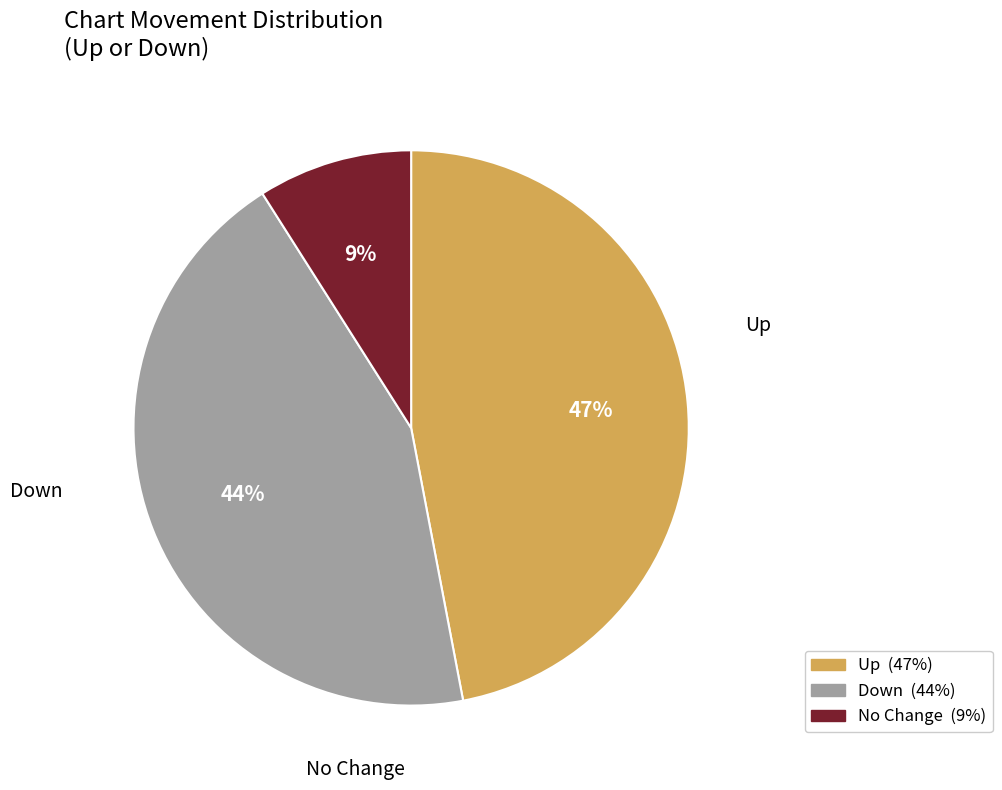

To the nearest percent, what is the average slice percentage?

33%